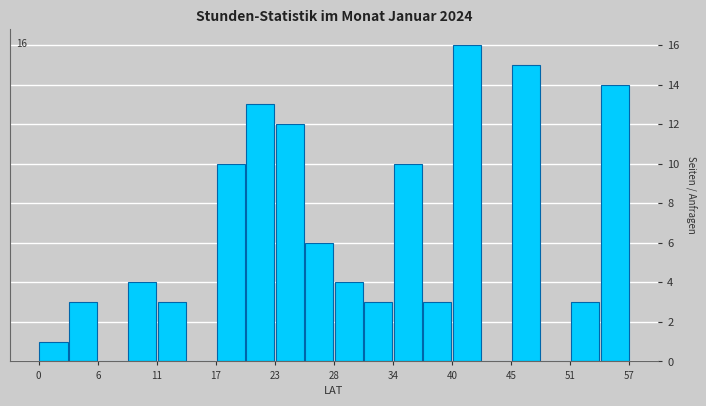

Read against the x-axis, roughly where is the centre of the tallest bar?

41